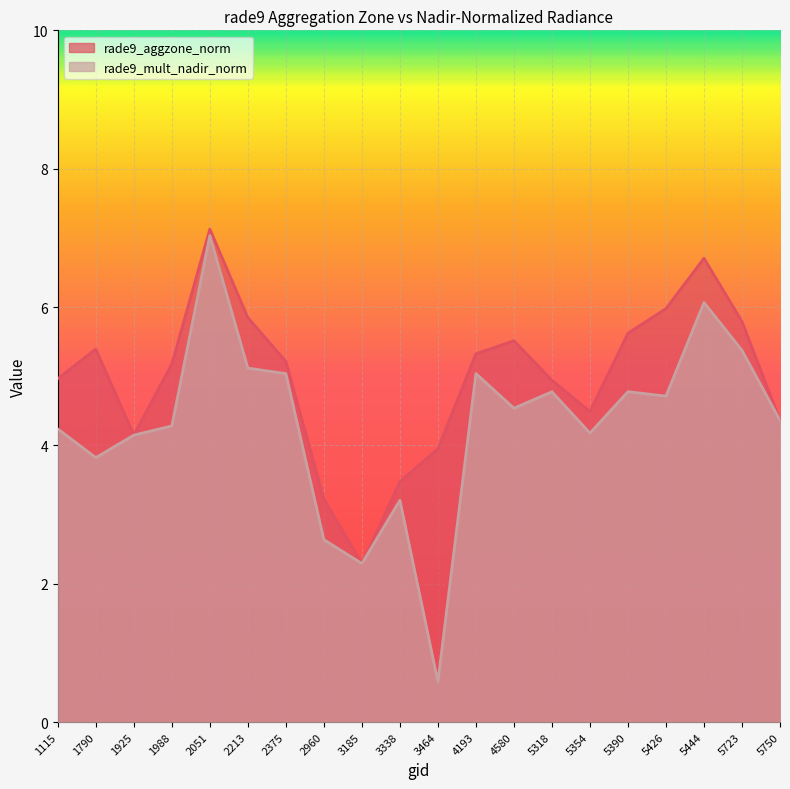

What is the smallest value displayed?

0.6